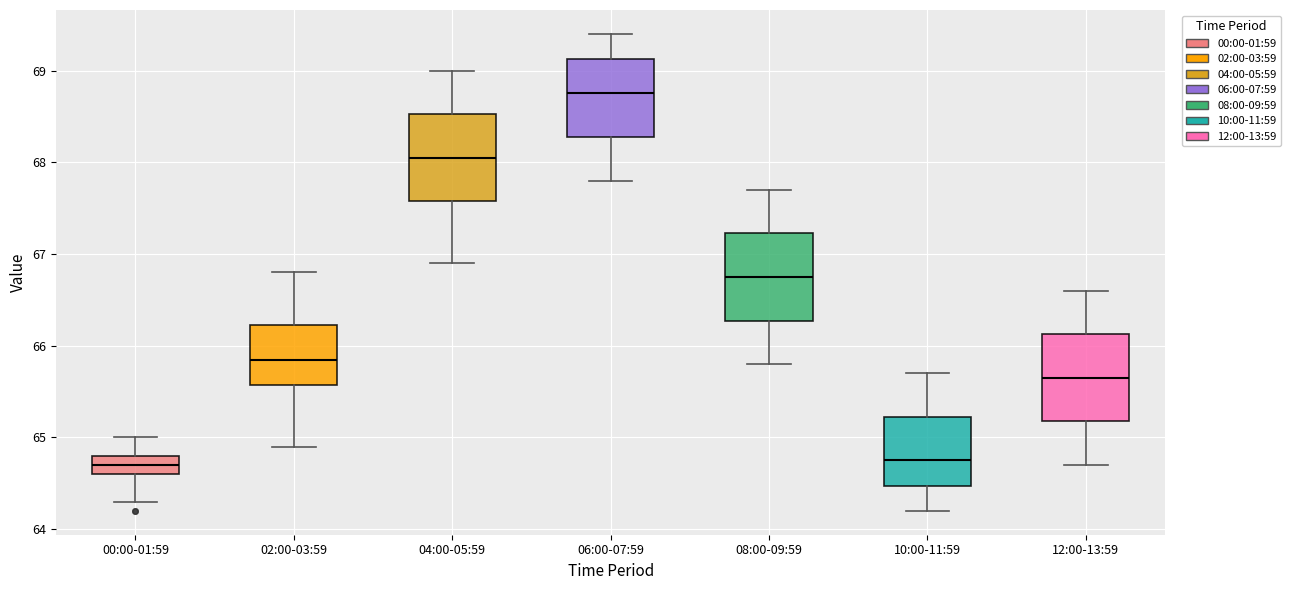

Reading left to right, transcribe this box plot: for each box, give where its median line is, the range the box spans, and where its two whiskers end, as read against the y-axis. The values are not printed on the chart, so give them approximately, as read against the axis.

00:00-01:59: median 64.7, box 64.6 to 64.8, whiskers 64.3 to 65.0
02:00-03:59: median 65.9, box 65.6 to 66.2, whiskers 64.9 to 66.8
04:00-05:59: median 68.1, box 67.6 to 68.5, whiskers 66.9 to 69.0
06:00-07:59: median 68.8, box 68.3 to 69.1, whiskers 67.8 to 69.4
08:00-09:59: median 66.8, box 66.3 to 67.2, whiskers 65.8 to 67.7
10:00-11:59: median 64.8, box 64.5 to 65.2, whiskers 64.2 to 65.7
12:00-13:59: median 65.7, box 65.2 to 66.1, whiskers 64.7 to 66.6